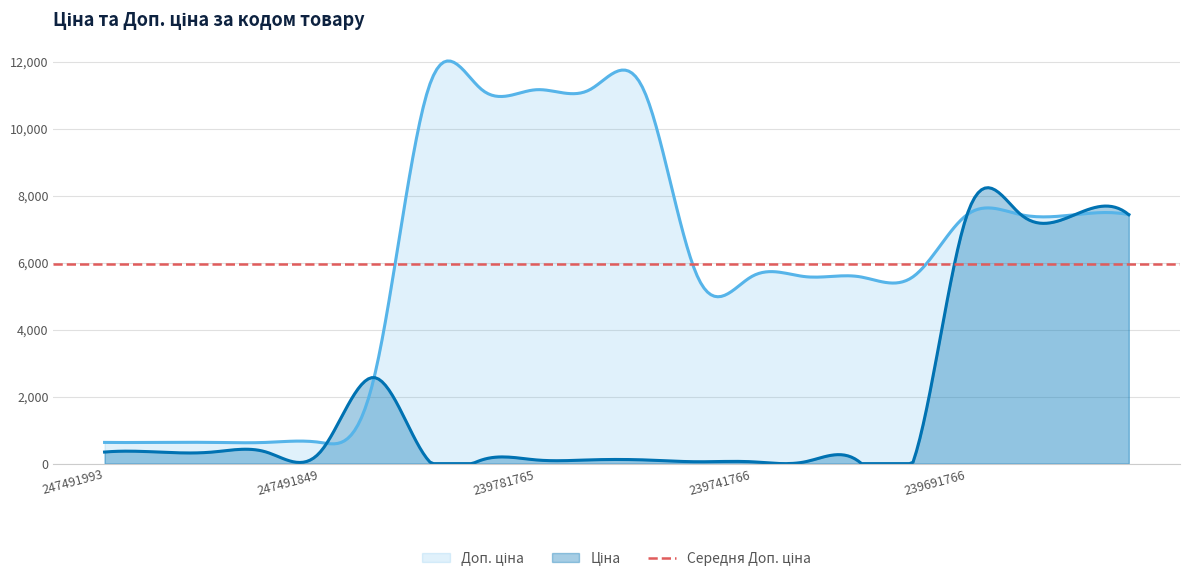

At how many categories does at least one series exceed 6029?

9